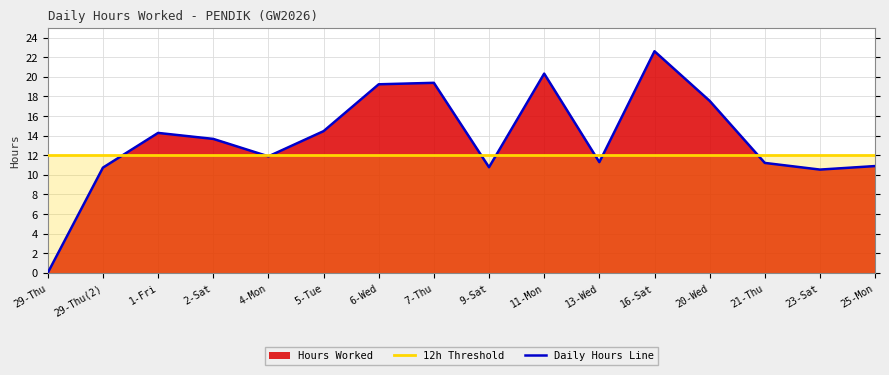

What is the maximum value shown in the chart?

22.6